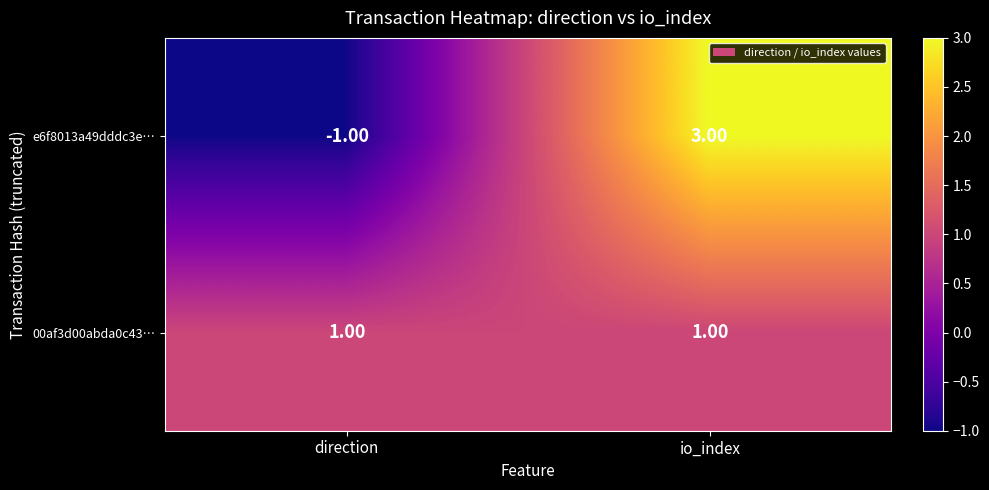

What is the difference between the maximum and minimum values in the e6f8013a49dddc3e… series?

4